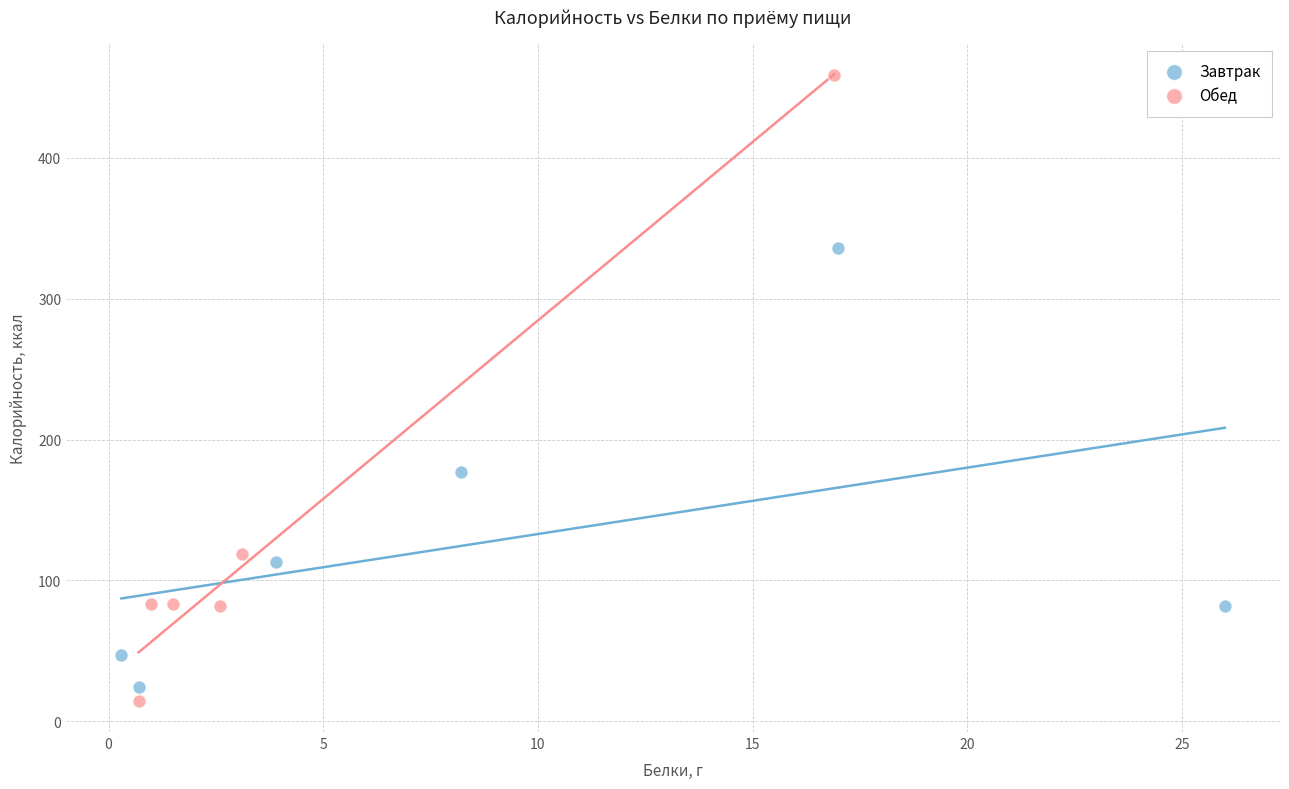

Which series has the widest spread of Y values?

Обед